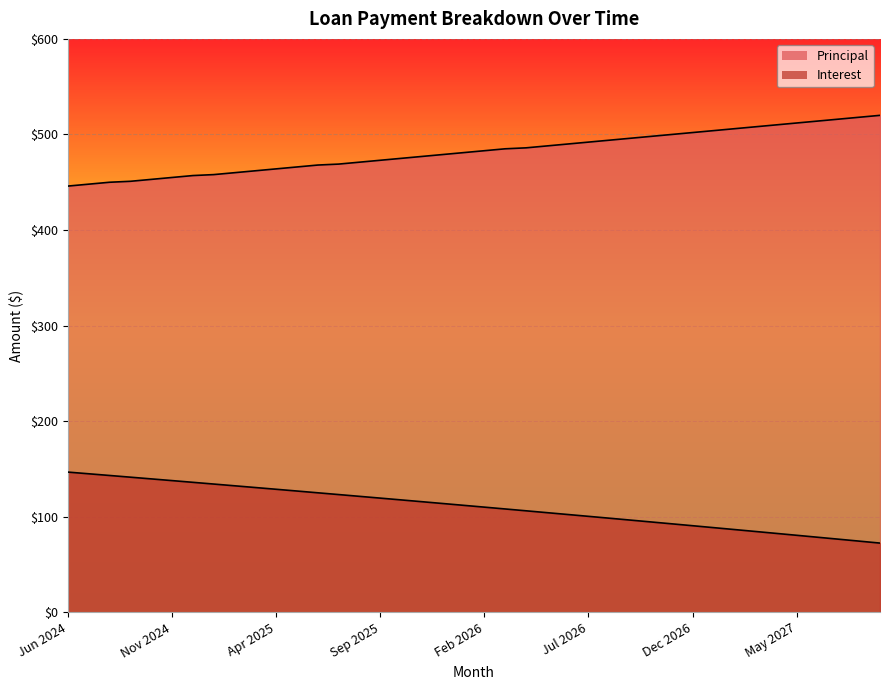

Is it true that Principal equals 490.0 at Jun 2026?

True